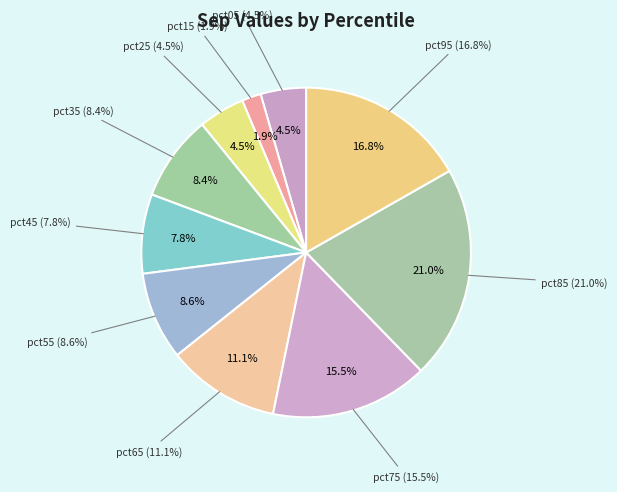

To the nearest percent, what is the average slice percentage?

10%